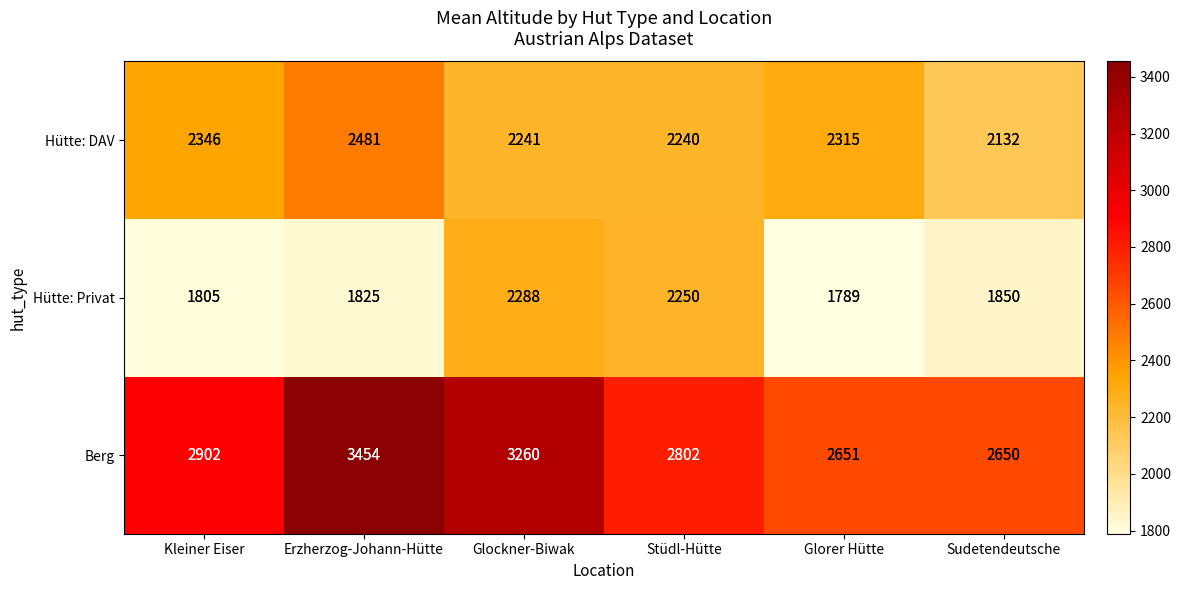

At how many categories does at least one series exceed 2872?

3